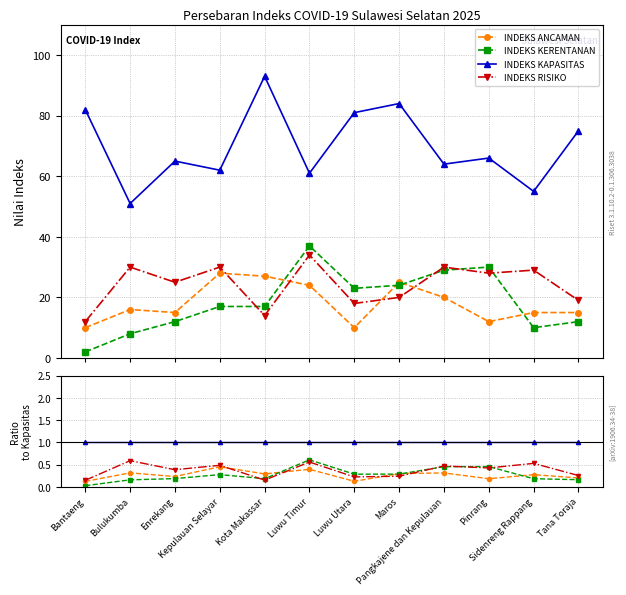

What is the label of the 10th point from the right?

Enrekang